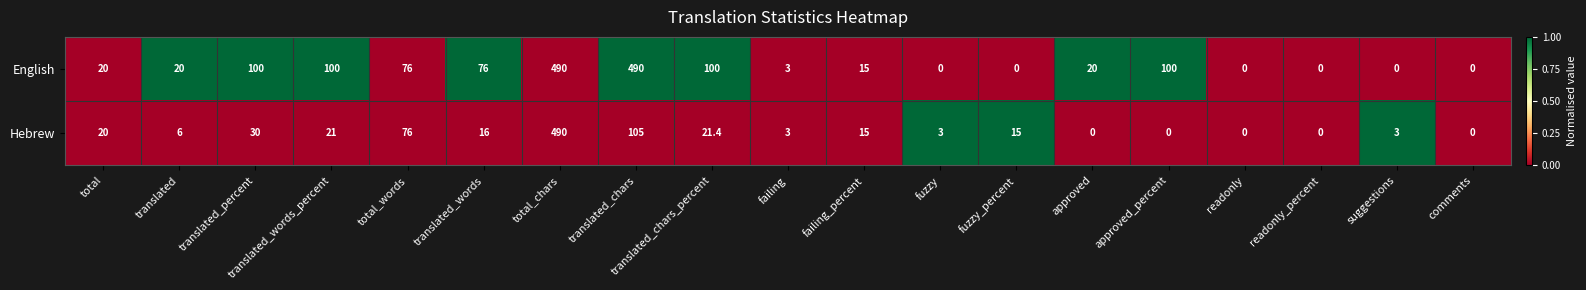

Which series has the largest total across all categories?

English